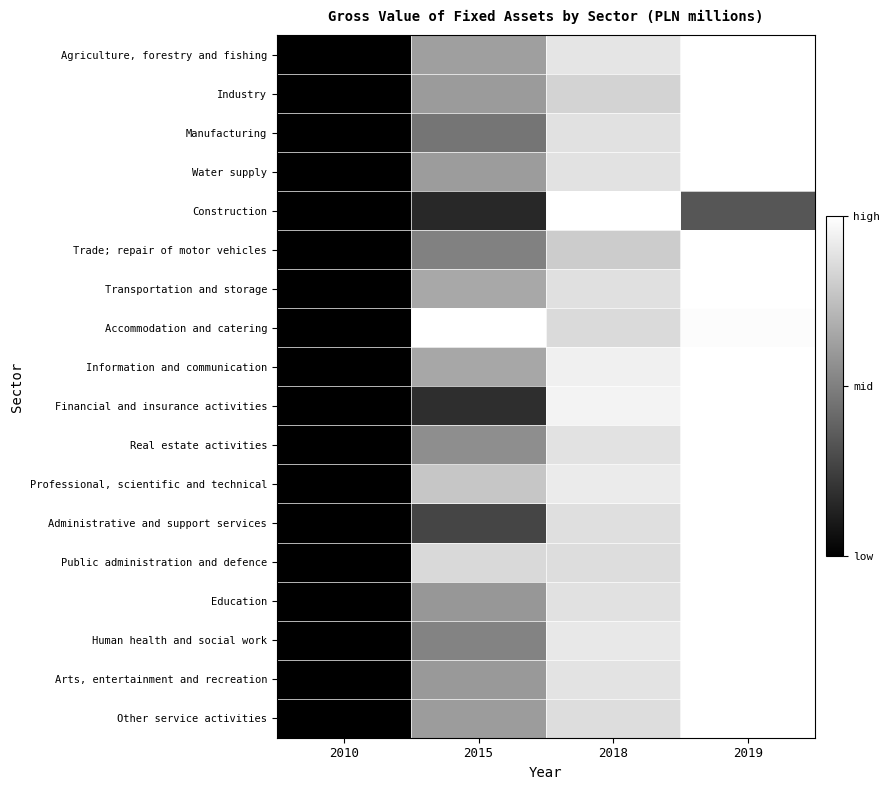

Which has a higher value, 2019 or 2010?

2019